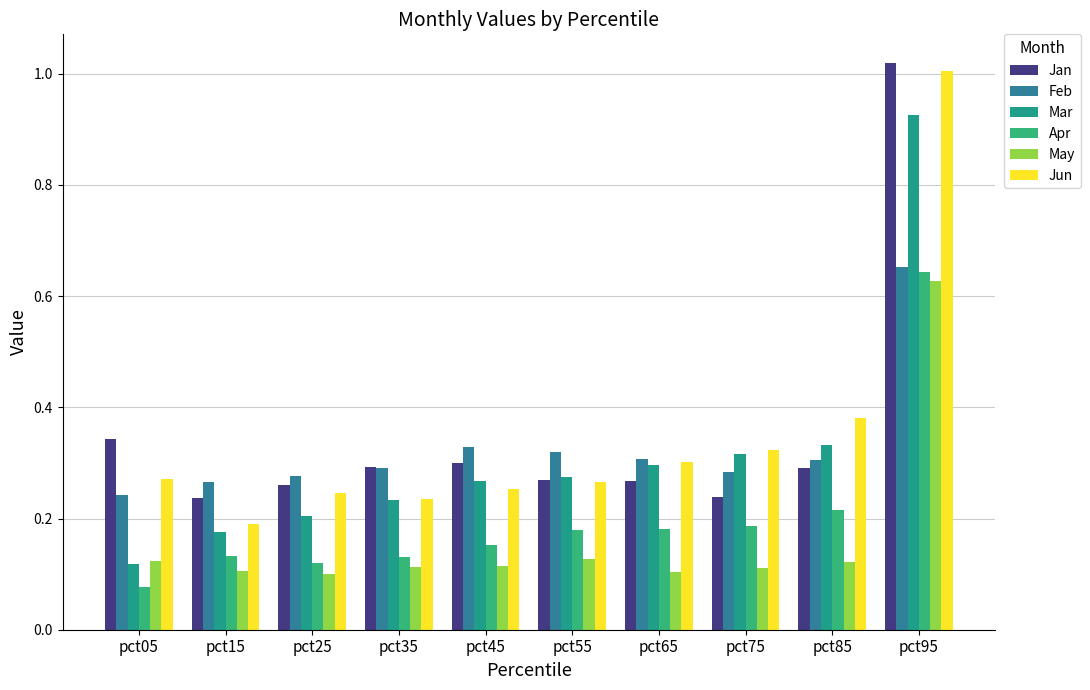

At which category is the sum across all series the highest?

pct95